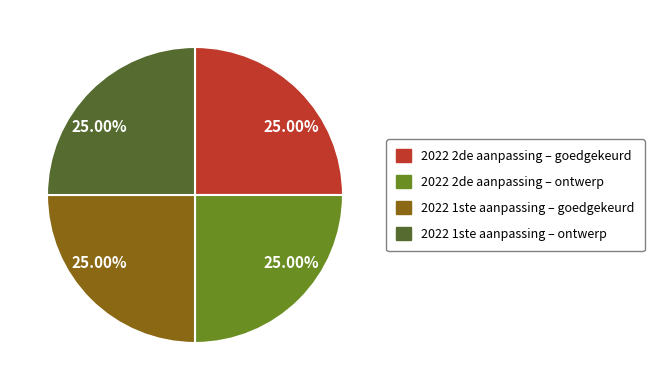

What is the ratio of the value at 2022 2de aanpassing – ontwerp to the value at 2022 1ste aanpassing – ontwerp?

1.0